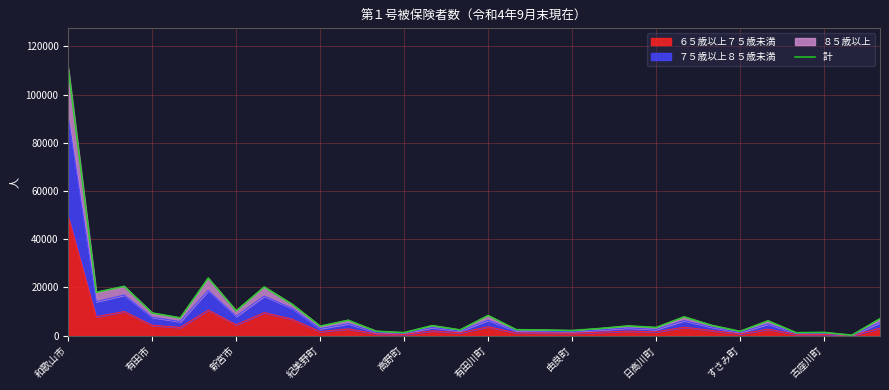

At which label does ６５歳以上７５歳未満 reach its peak?

和歌山市